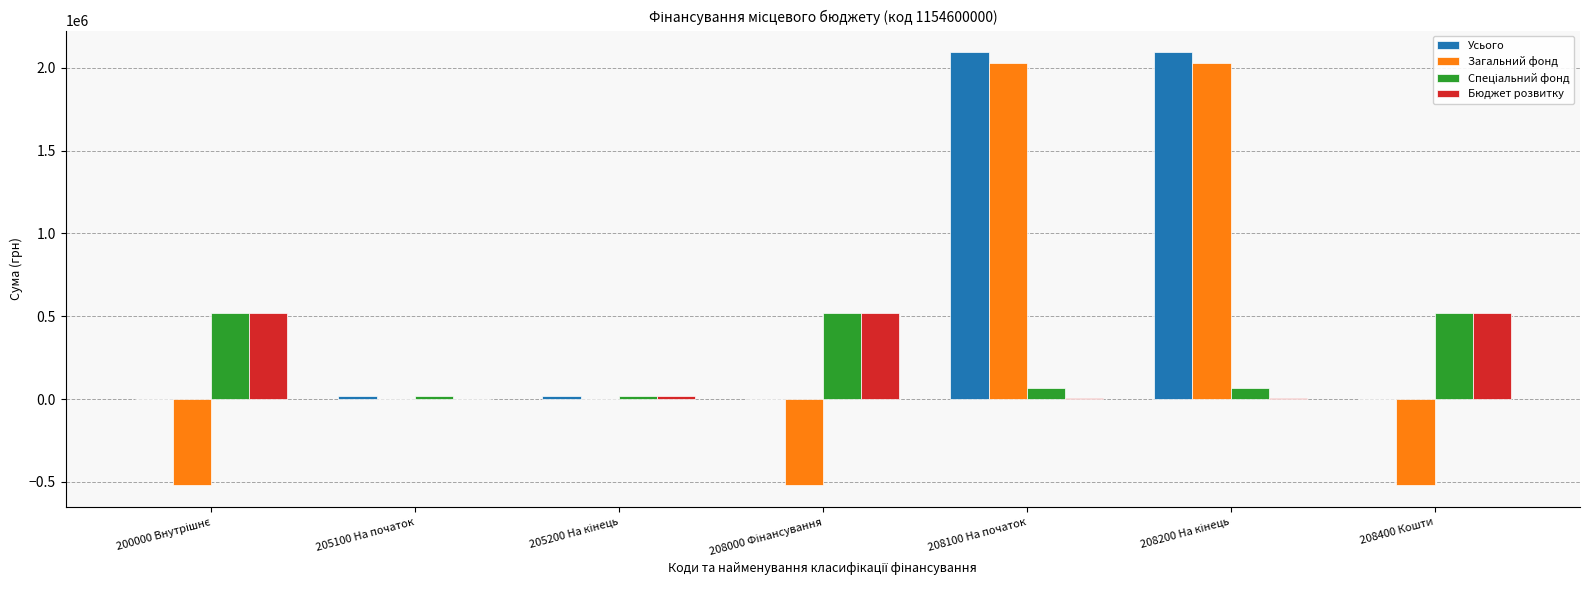

How many categories are shown in the chart?

7